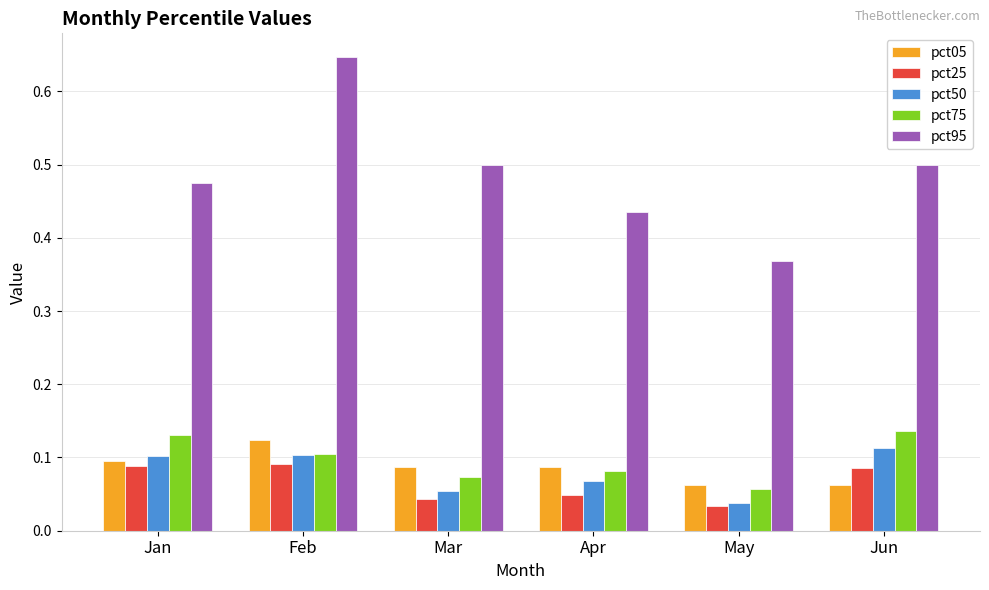

Rank the series at Jan from highest to lowest value.

pct95, pct75, pct50, pct05, pct25